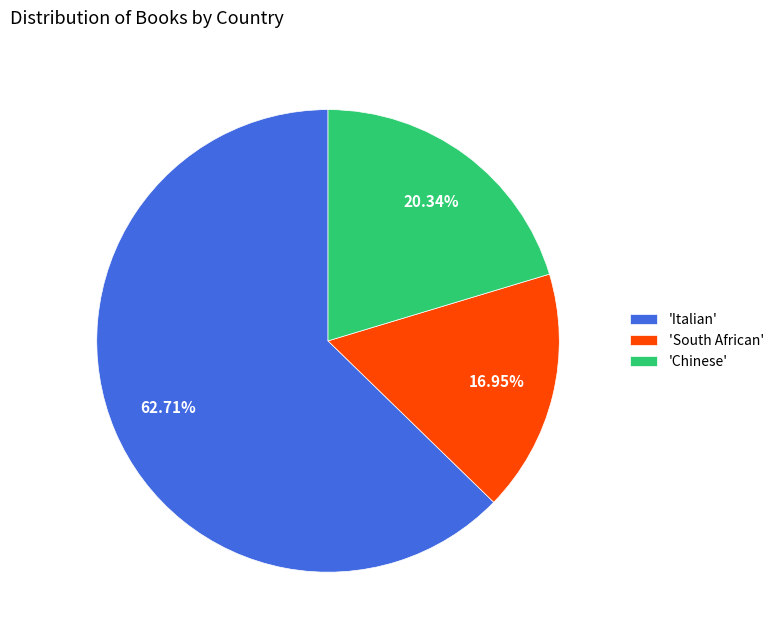

Is there any slice that represents more than half of the pie?

Yes